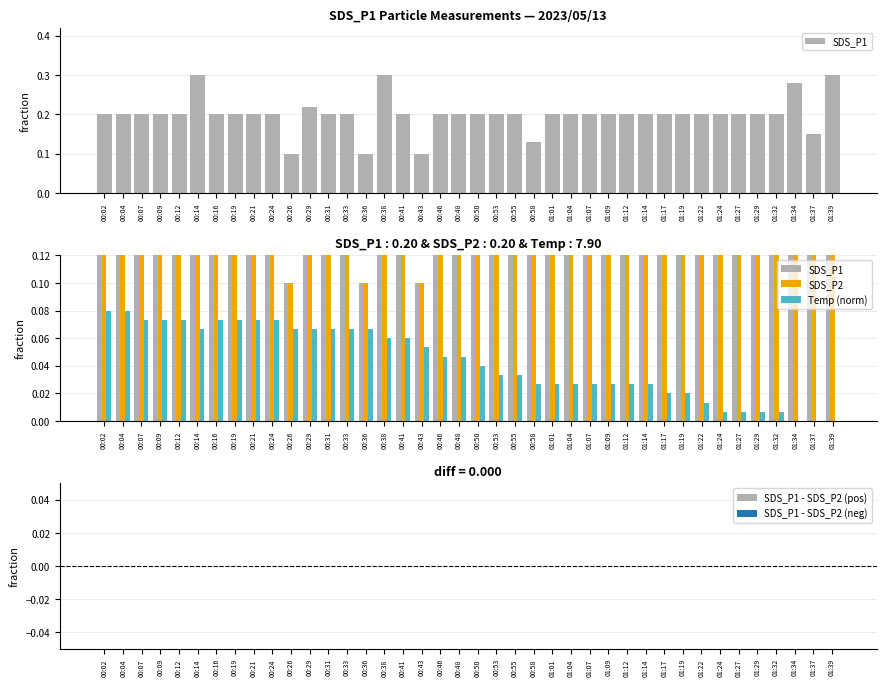

Where is SDS_P1 - SDS_P2 (pos) nearest to the value 0?

00:02